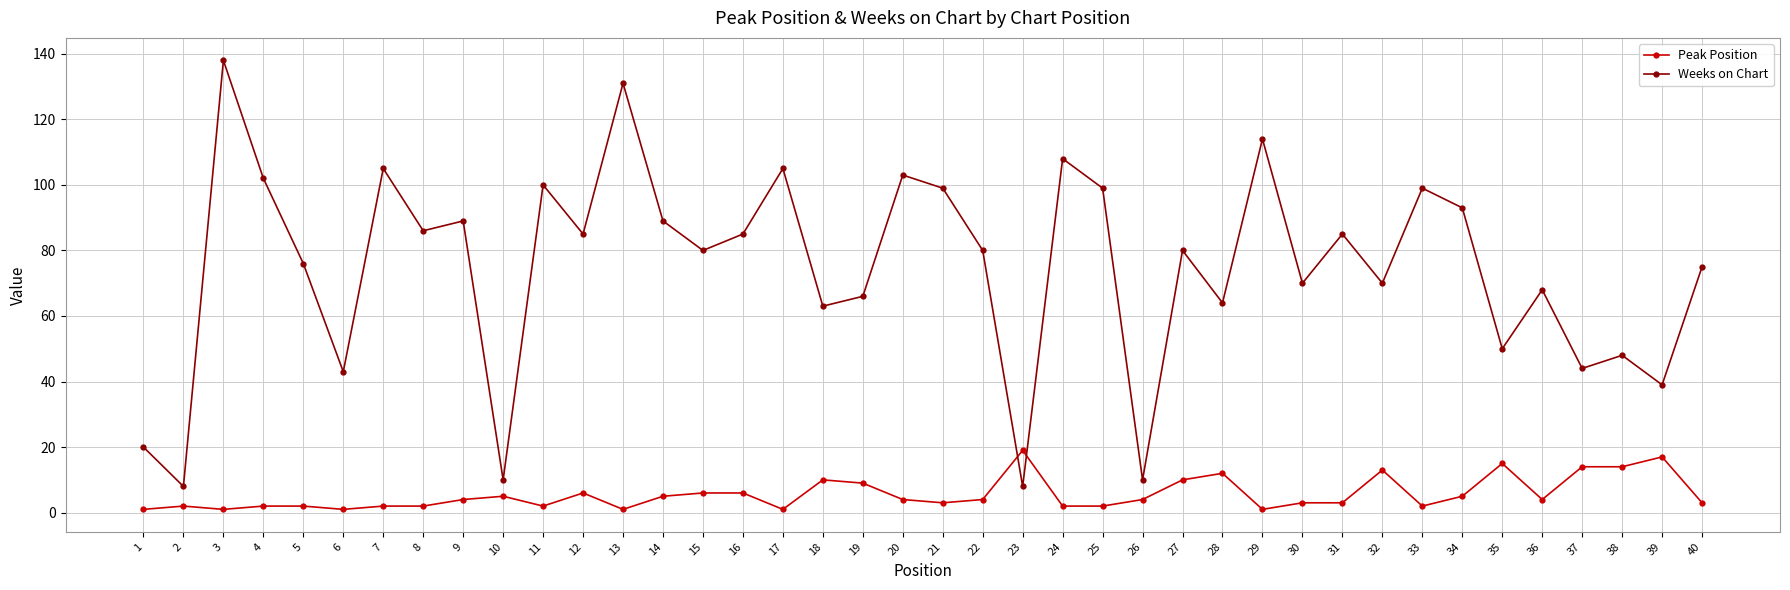

Reading left to right, extract all data points from this chart.

Peak Position: 1	2	1	2	2	1	2	2	4	5	2	6	1	5	6	6	1	10	9	4	3	4	19	2	2	4	10	12	1	3	3	13	2	5	15	4	14	14	17	3
Weeks on Chart: 20	8	138	102	76	43	105	86	89	10	100	85	131	89	80	85	105	63	66	103	99	80	8	108	99	10	80	64	114	70	85	70	99	93	50	68	44	48	39	75